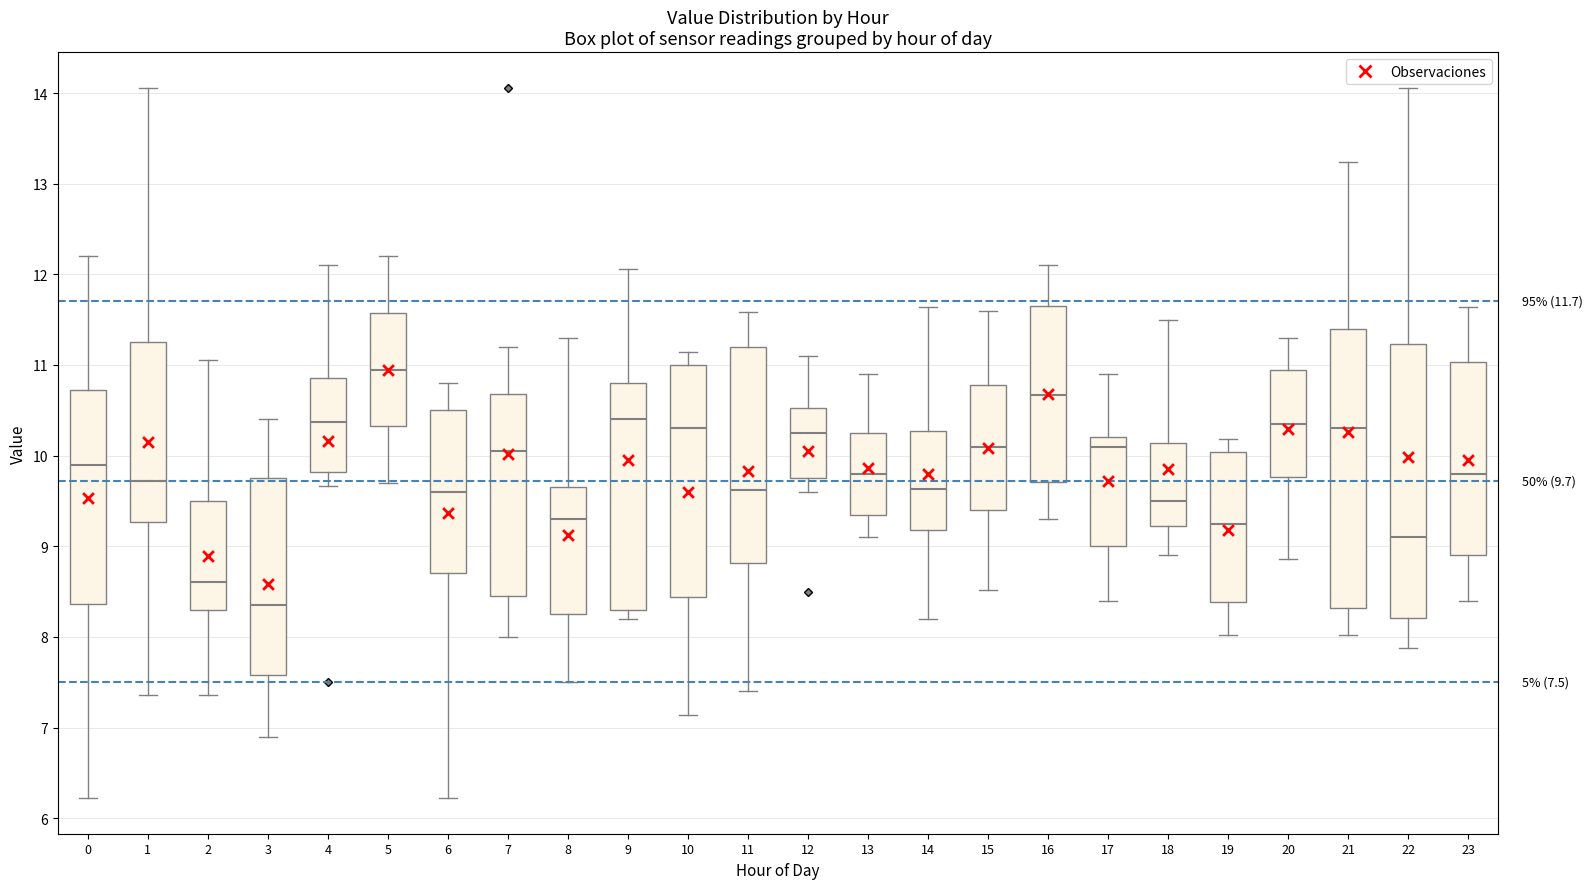

Which box's median line is the highest?

5